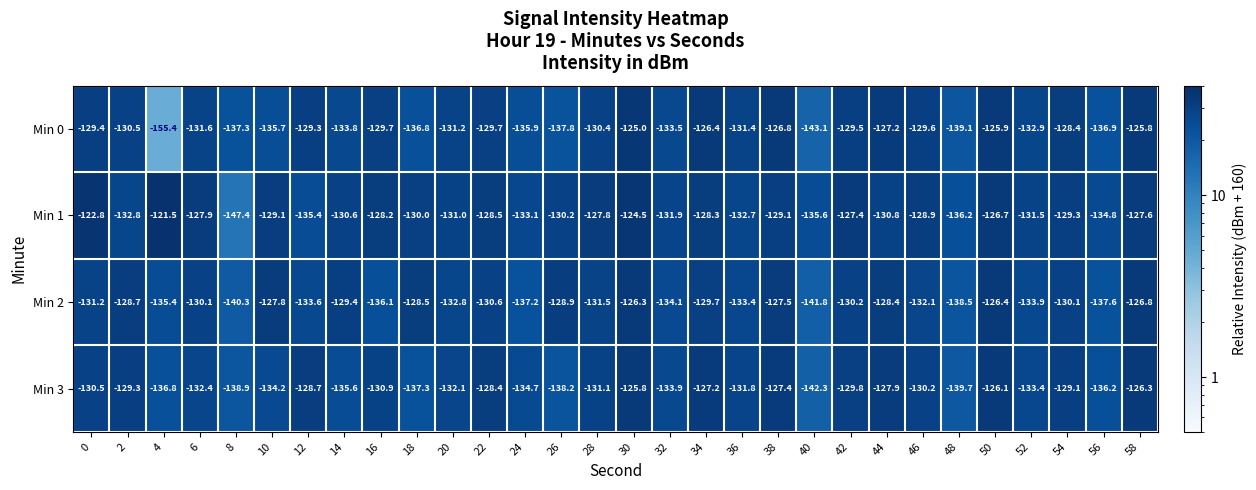

Rank the series at 46 from highest to lowest value.

Min 1, Min 0, Min 3, Min 2